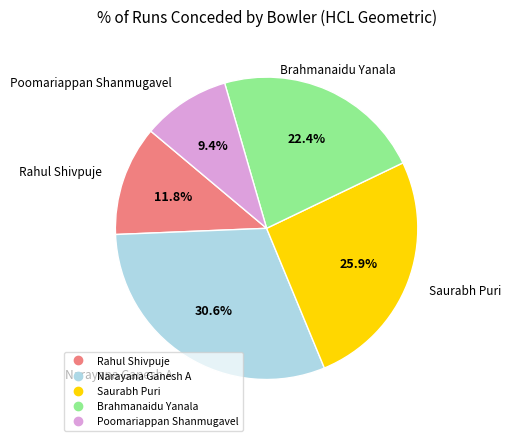

To the nearest percent, what percentage of the pie is Brahmanaidu Yanala?

22%